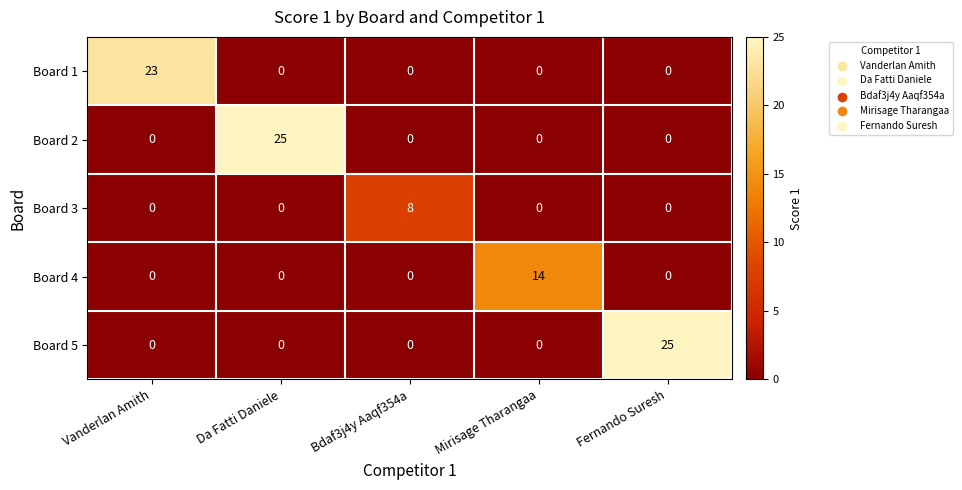

Reading right to left, transcribe all the data shown in this chart.

Board 1: Fernando Suresh=0	Mirisage Tharangaa=0	Bdaf3j4y Aaqf354a=0	Da Fatti Daniele=0	Vanderlan Amith=23
Board 2: Fernando Suresh=0	Mirisage Tharangaa=0	Bdaf3j4y Aaqf354a=0	Da Fatti Daniele=25	Vanderlan Amith=0
Board 3: Fernando Suresh=0	Mirisage Tharangaa=0	Bdaf3j4y Aaqf354a=8	Da Fatti Daniele=0	Vanderlan Amith=0
Board 4: Fernando Suresh=0	Mirisage Tharangaa=14	Bdaf3j4y Aaqf354a=0	Da Fatti Daniele=0	Vanderlan Amith=0
Board 5: Fernando Suresh=25	Mirisage Tharangaa=0	Bdaf3j4y Aaqf354a=0	Da Fatti Daniele=0	Vanderlan Amith=0